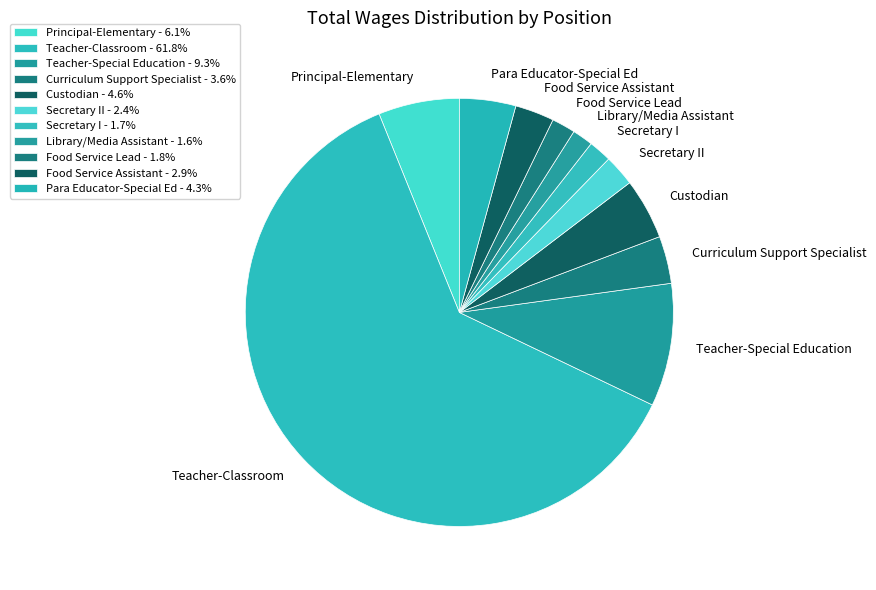

How many slices are in this pie chart?

11